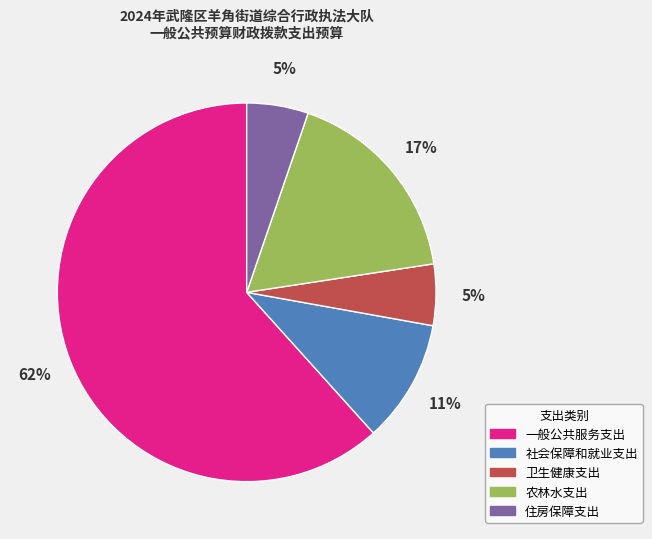

How many slices are in this pie chart?

5